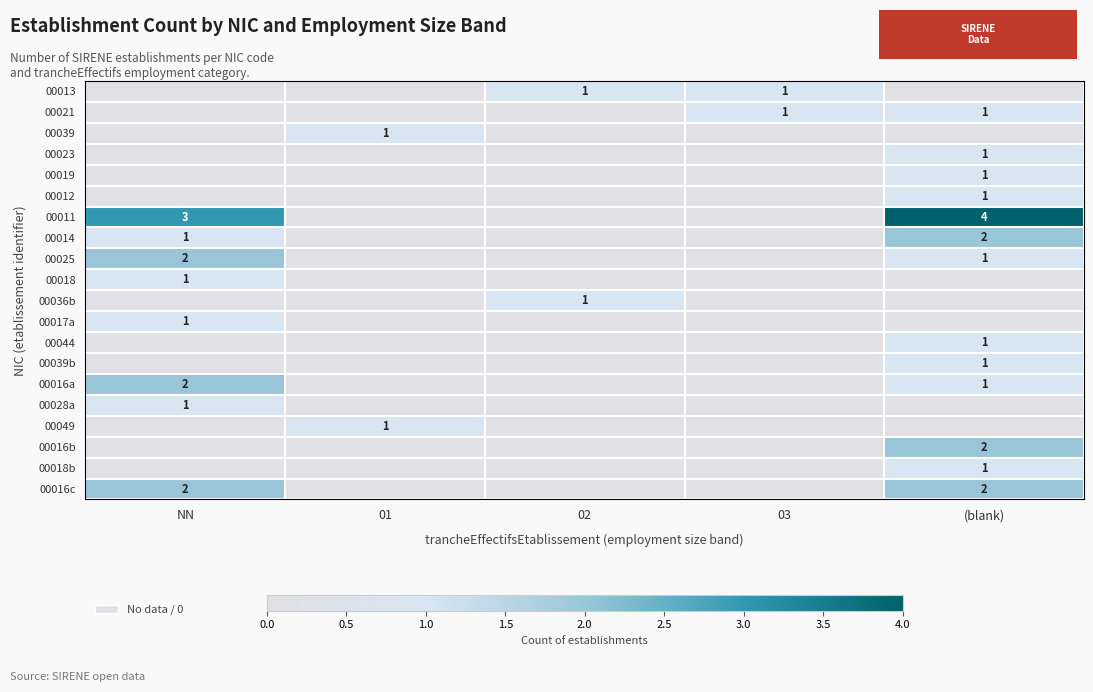

The 00018b series shows 2 at (blank). True or false?

False